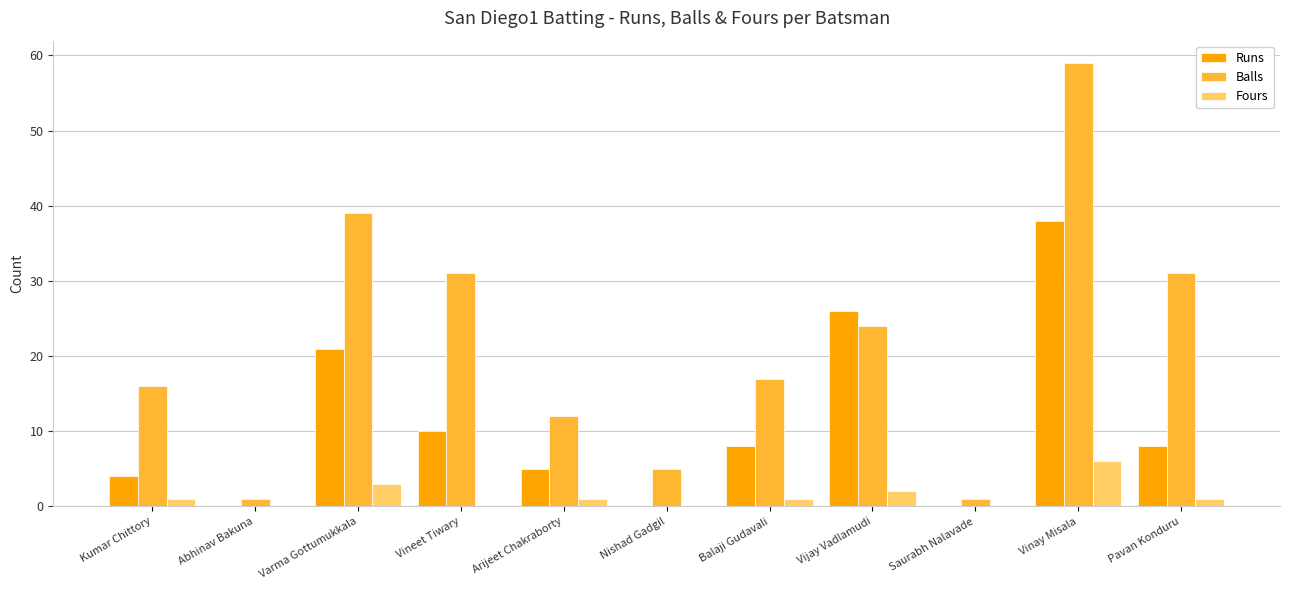

What is the approximate value of Fours at Vinay Misala?

6